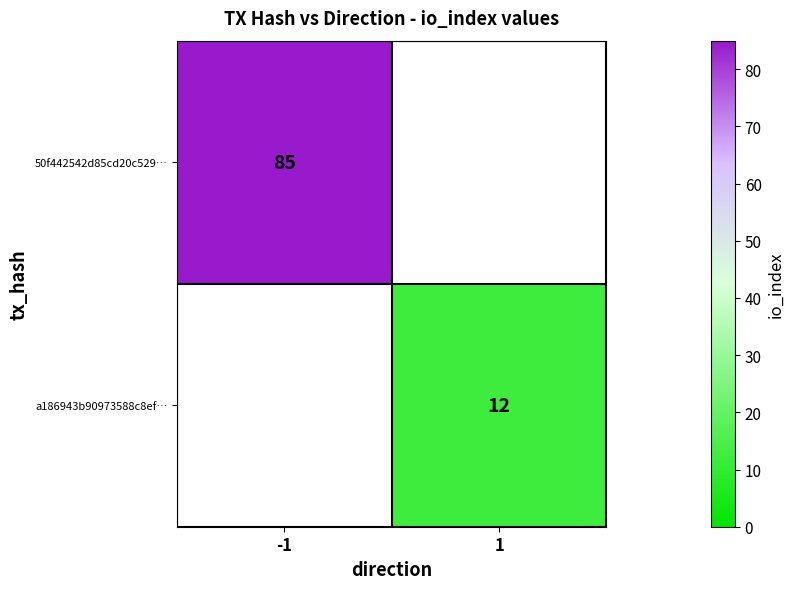

Which category has the highest value across all series?

-1